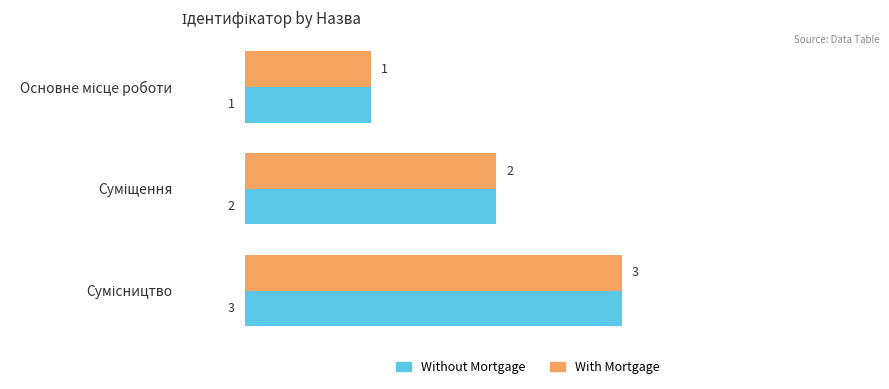

How many With Mortgage values are between 1 and 3?

3